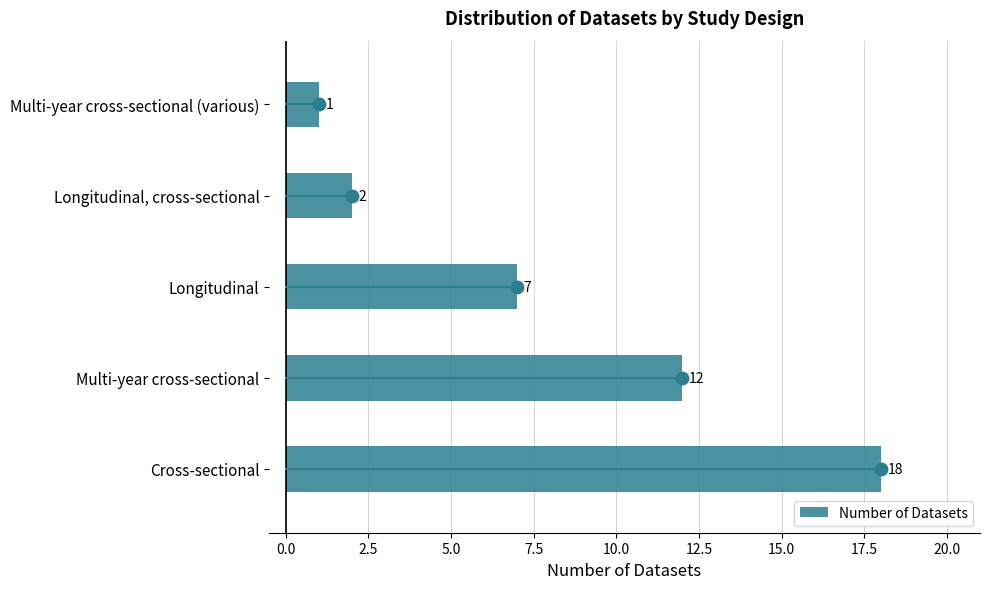

List the labels in order of value, largest first.

Cross-sectional, Multi-year cross-sectional, Longitudinal, Longitudinal, cross-sectional, Multi-year cross-sectional (various)